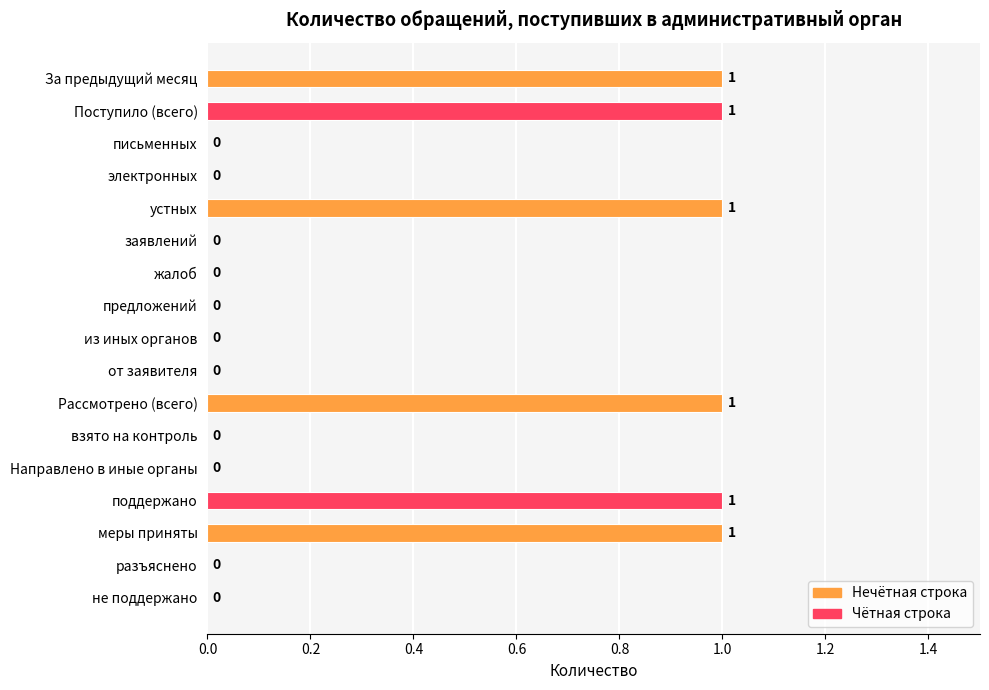

The chart shows a value of 0 at Рассмотрено (всего). True or false?

False